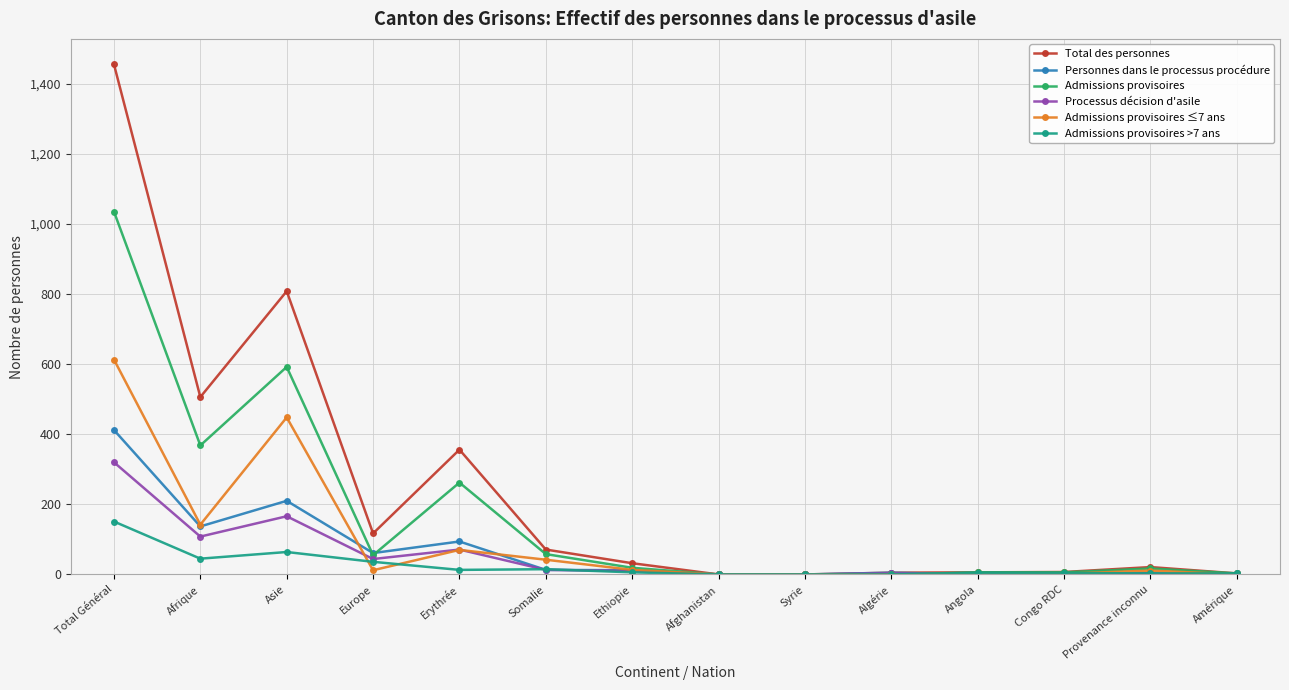

Where is the first local maximum for Processus décision d'asile?

Asie